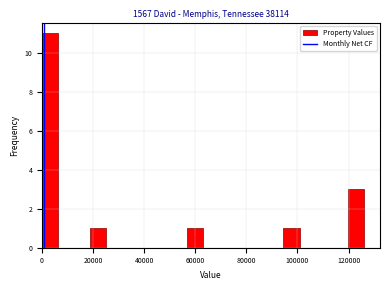

Around what value on the x-axis is the tallest bar? Give the approximate position of its centre, as read against the axis.

4000